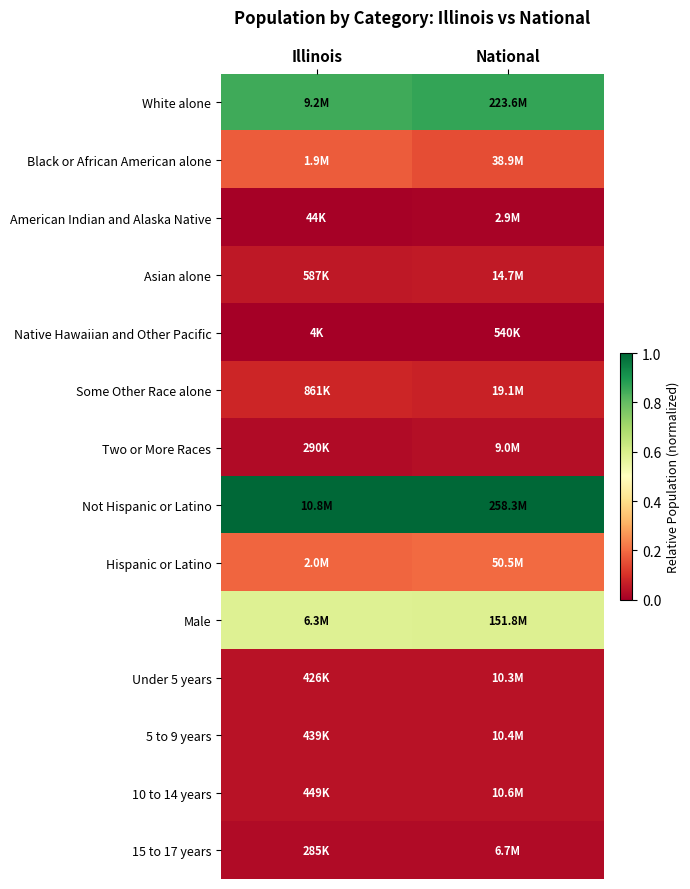

At National, list the series in order from largest to smallest.

Not Hispanic or Latino, White alone, Male, Hispanic or Latino, Black or African American alone, Some Other Race alone, Asian alone, 10 to 14 years, 5 to 9 years, Under 5 years, Two or More Races, 15 to 17 years, American Indian and Alaska Native, Native Hawaiian and Other Pacific